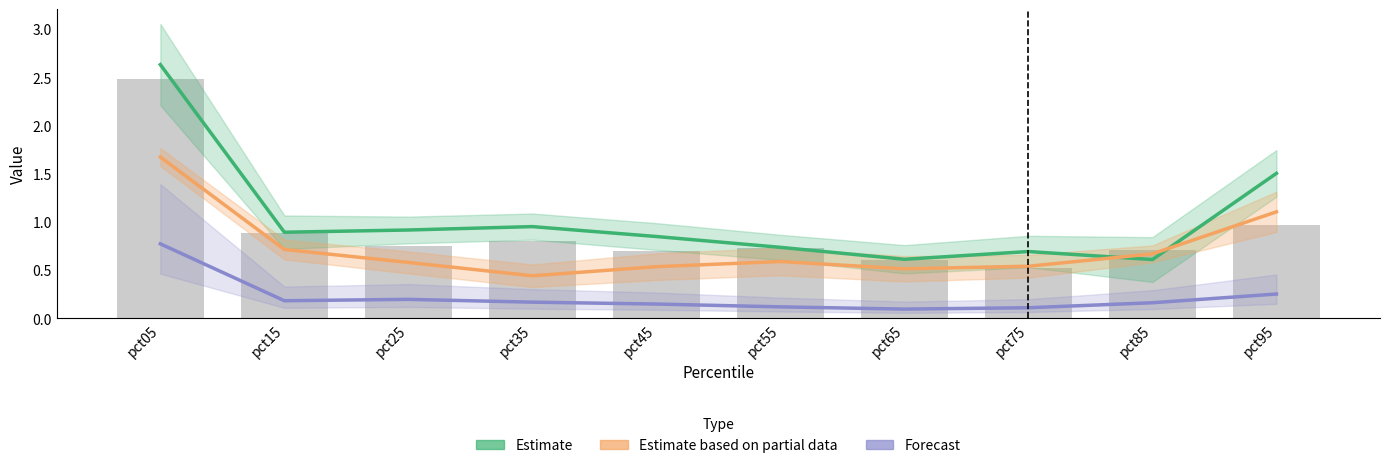

Which has a higher value, pct05 or pct35?

pct05